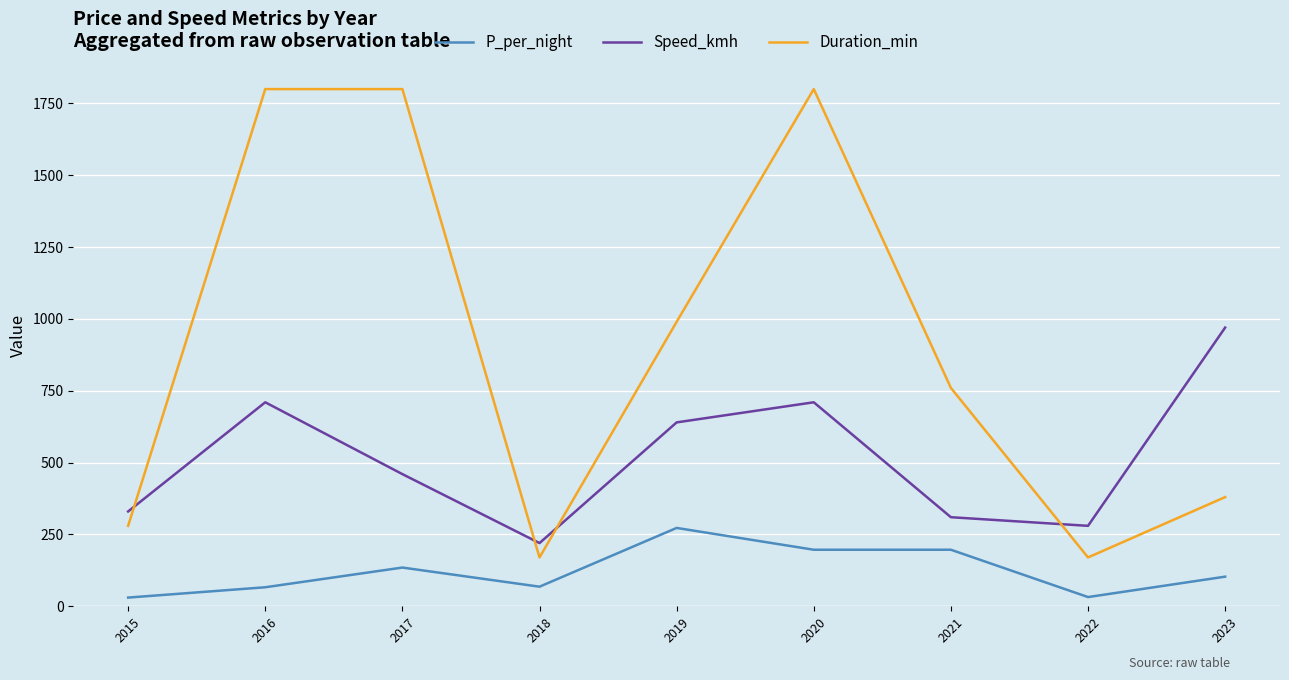

Which series has the largest range (max minus min)?

Duration_min